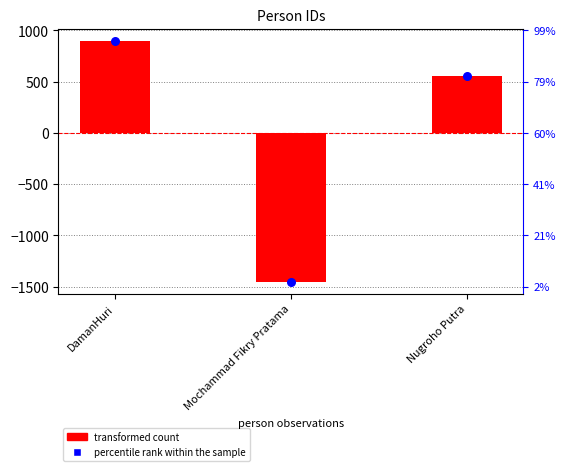

Which has a higher value, Mochammad Fikry Pratama or Nugroho Putra?

Nugroho Putra